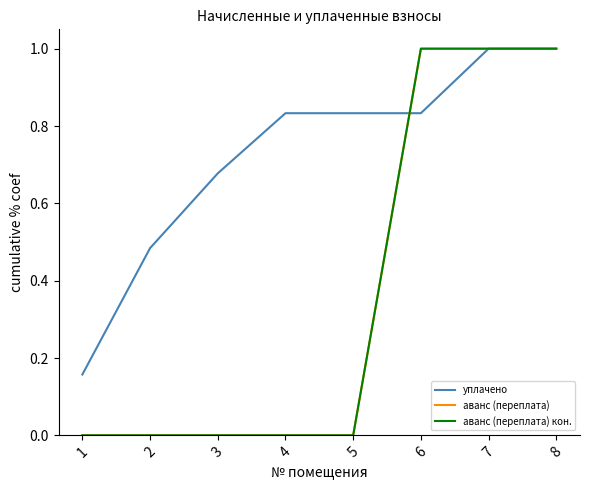

What is the difference between the second highest and second lowest values in the аванс (переплата) series?

1.0